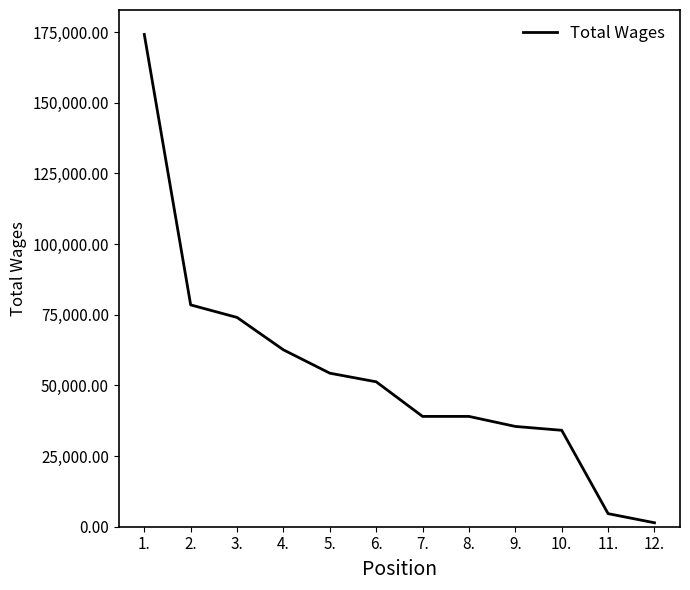

What is the minimum value shown in the chart?

1399